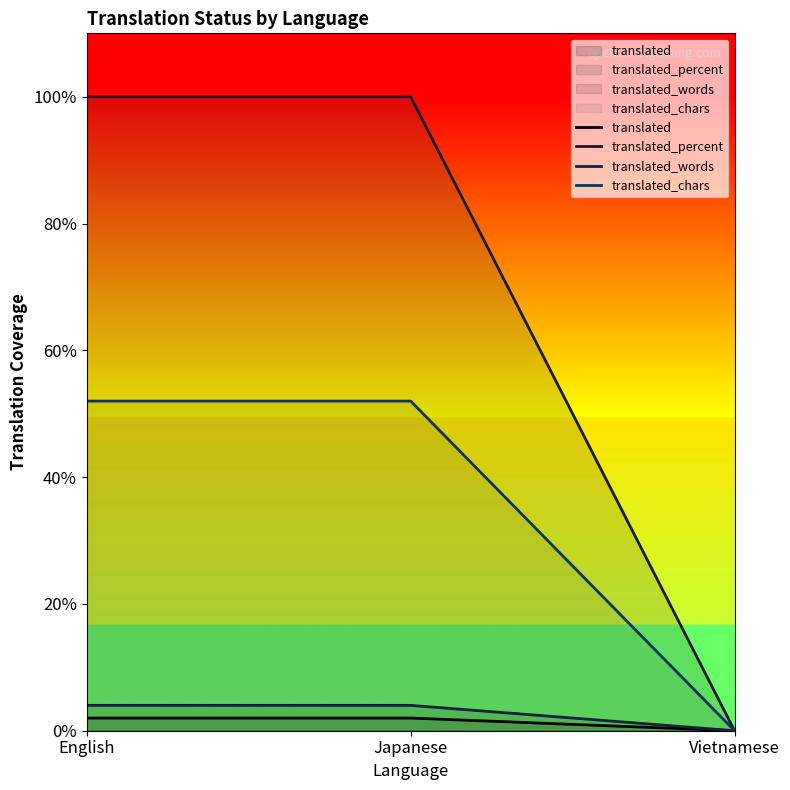

Which series has the largest total across all categories?

translated_percent